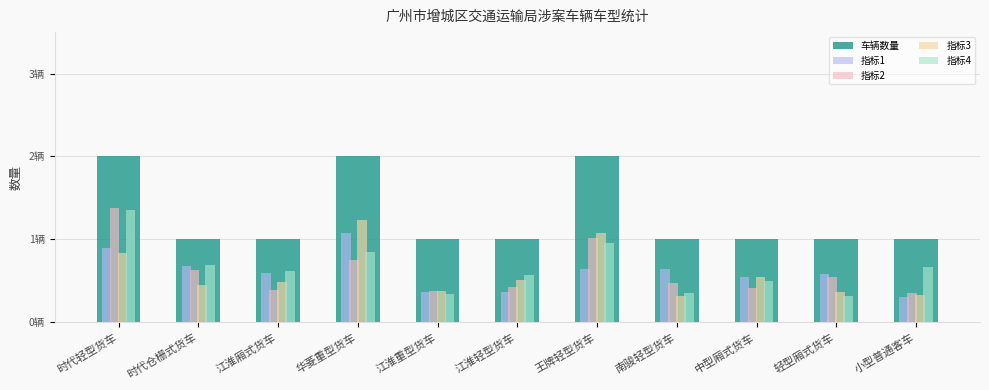

Which series has the widest spread of values?

指标4